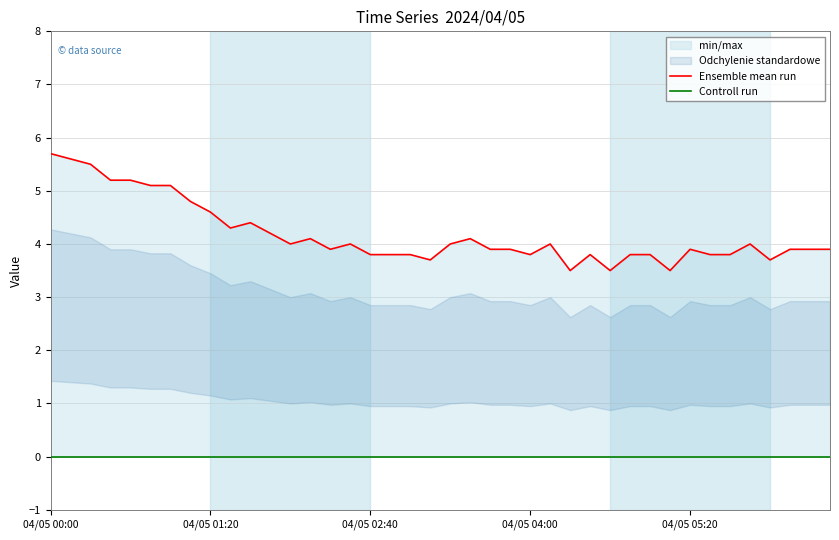

Is the value of Controll run at 10 greater than the value of Ensemble mean run at 6?

No